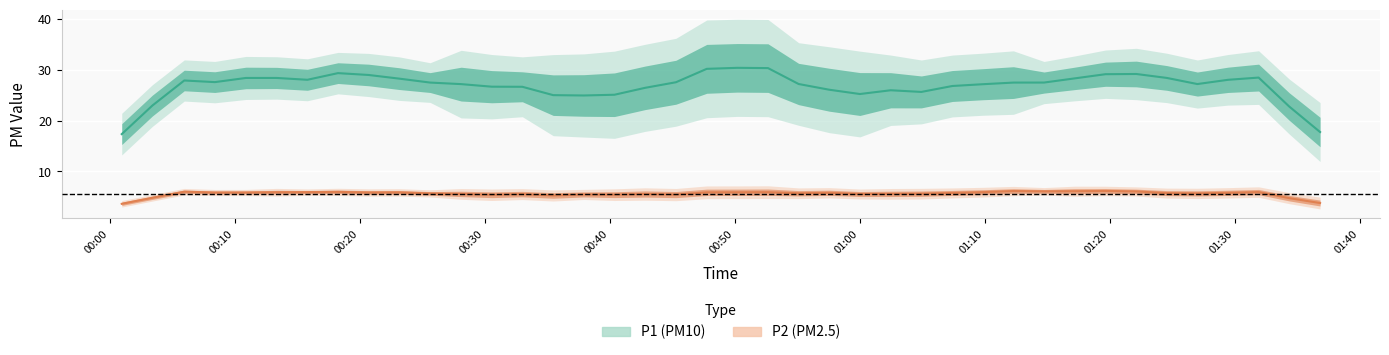

At which category is the sum across all series the highest?

19